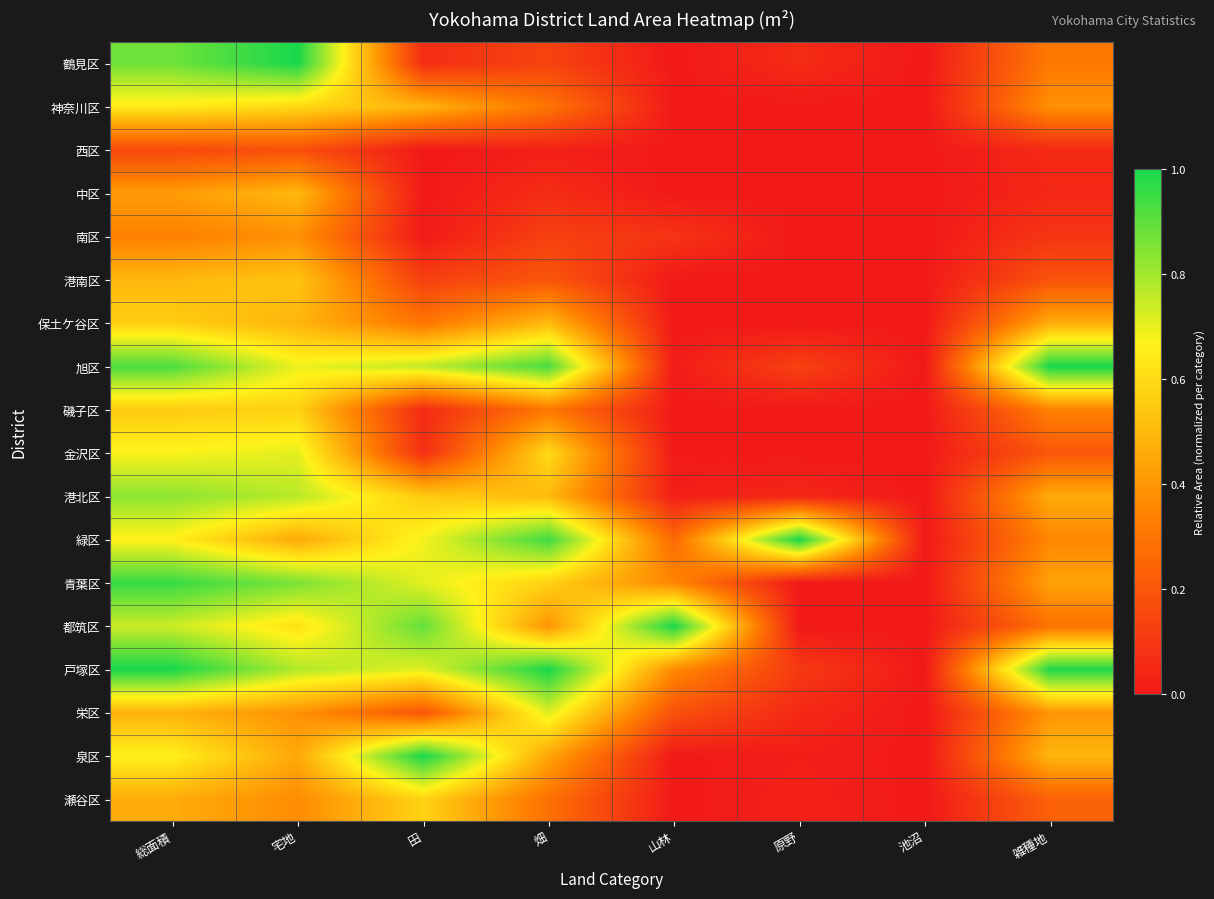

List the series in order of their peak value, highest first.

鶴見区, 旭区, 緑区, 都筑区, 戸塚区, 泉区, 青葉区, 港北区, 栄区, 金沢区, 神奈川区, 瀬谷区, 磯子区, 保土ケ谷区, 港南区, 中区, 南区, 西区